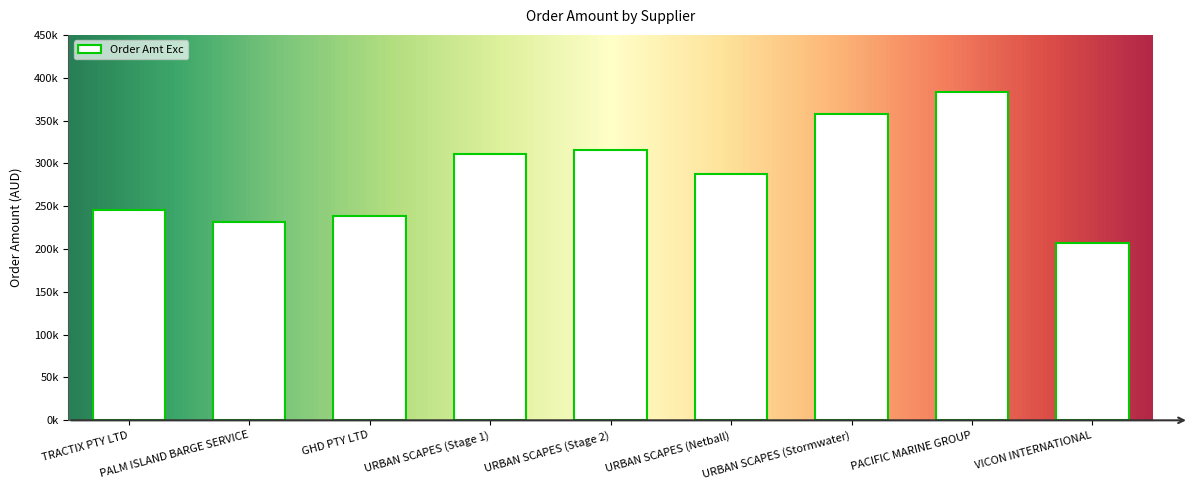

Rank the categories by value from lowest to highest.

VICON INTERNATIONAL, PALM ISLAND BARGE SERVICE, GHD PTY LTD, TRACTIX PTY LTD, URBAN SCAPES (Netball), URBAN SCAPES (Stage 1), URBAN SCAPES (Stage 2), URBAN SCAPES (Stormwater), PACIFIC MARINE GROUP